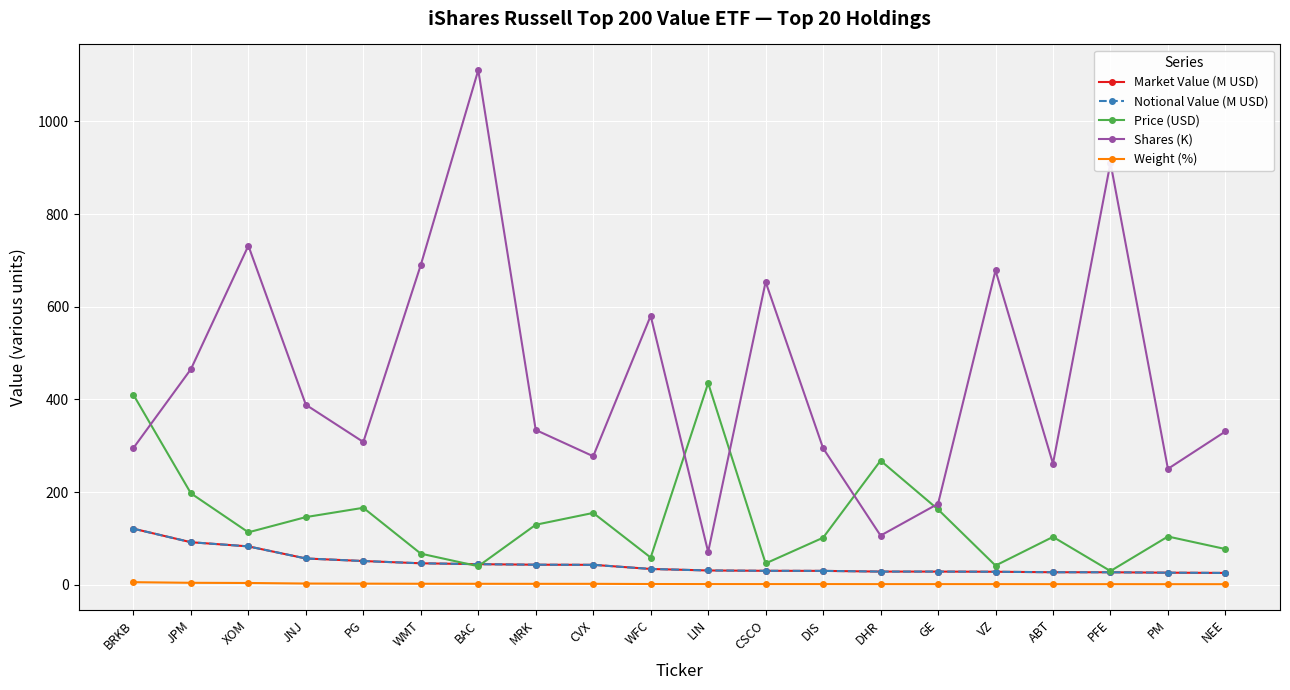

What is the minimum value shown in the chart?

1.2